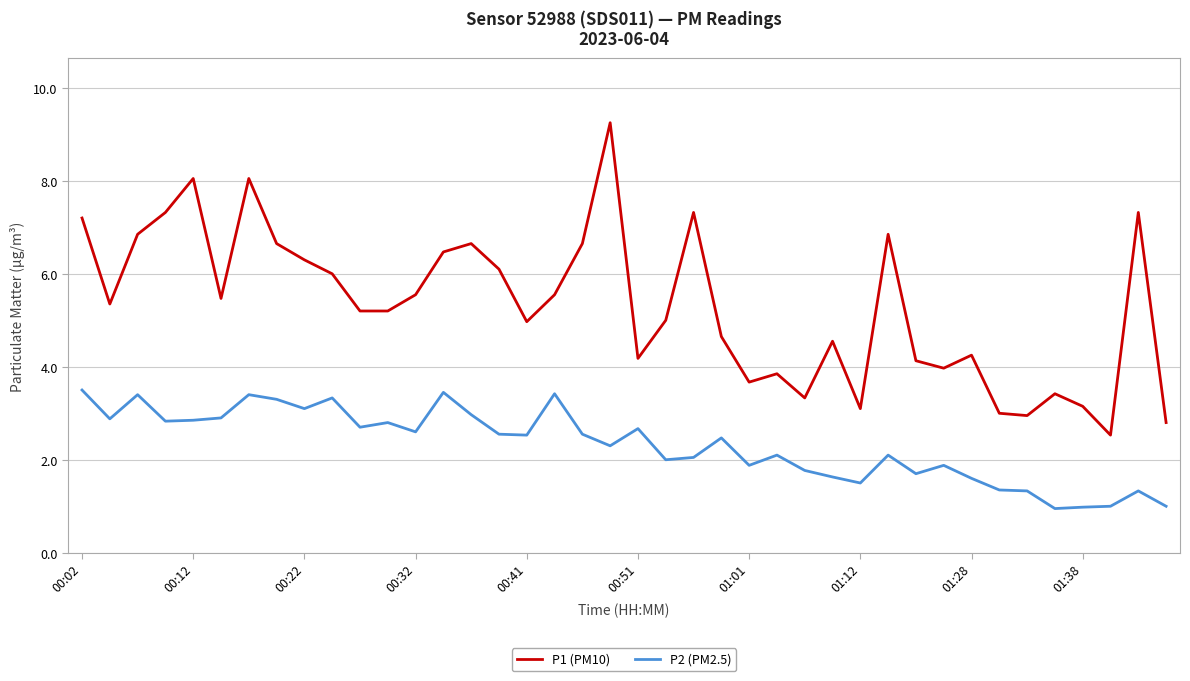

Which series has the largest total across all categories?

P1 (PM10)